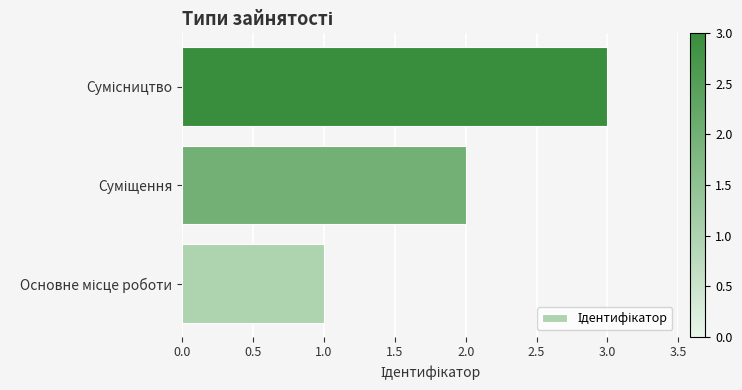

What is the greatest value displayed?

3